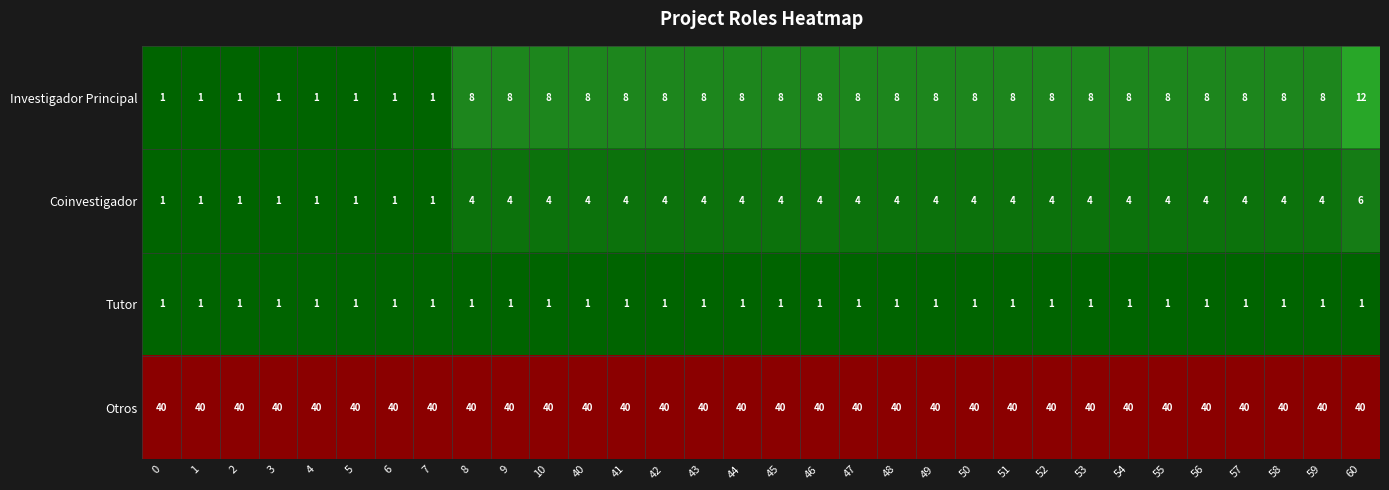

Rank the series by their maximum value, from lowest to highest.

Tutor, Coinvestigador, Investigador Principal, Otros